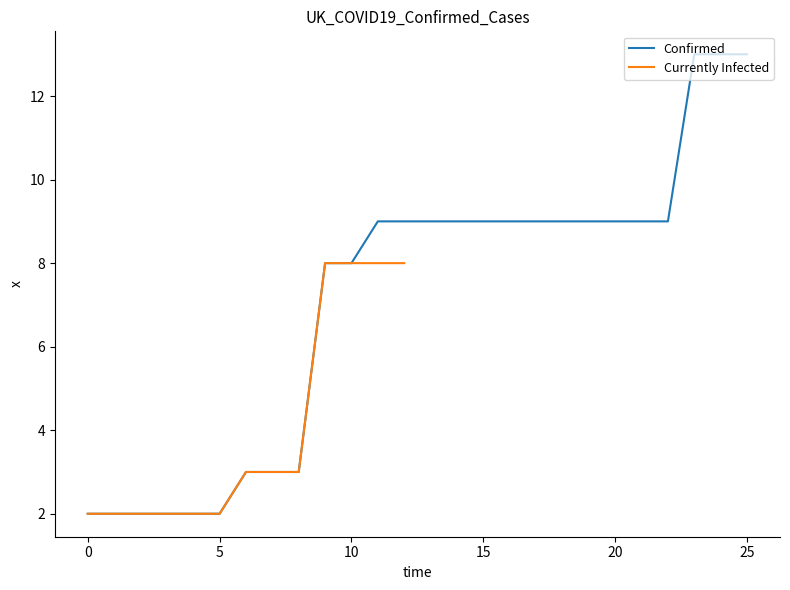

What is the maximum value for Confirmed?

13